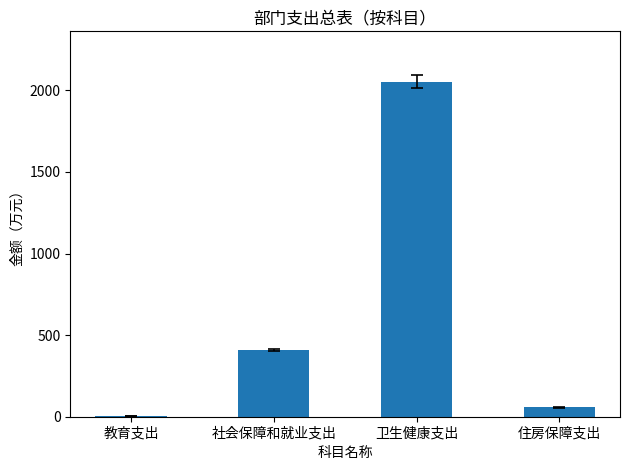

What is the sum of the values at 住房保障支出 and 社会保障和就业支出?

466.7